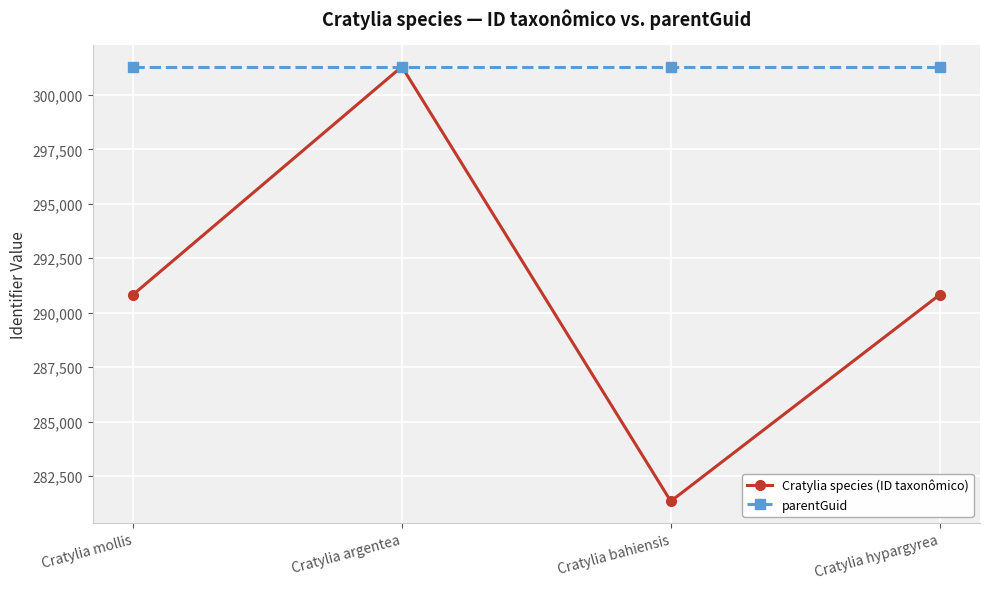

The value of parentGuid at Cratylia argentea is 301296. True or false?

True